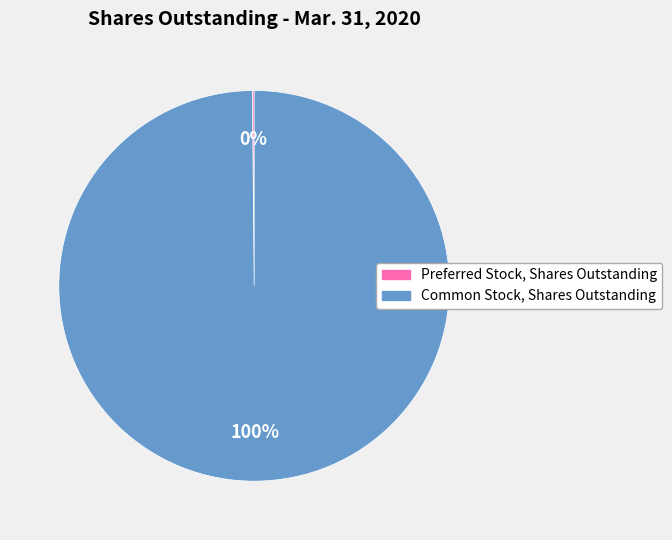

Which slice is the largest?

Common Stock, Shares Outstanding